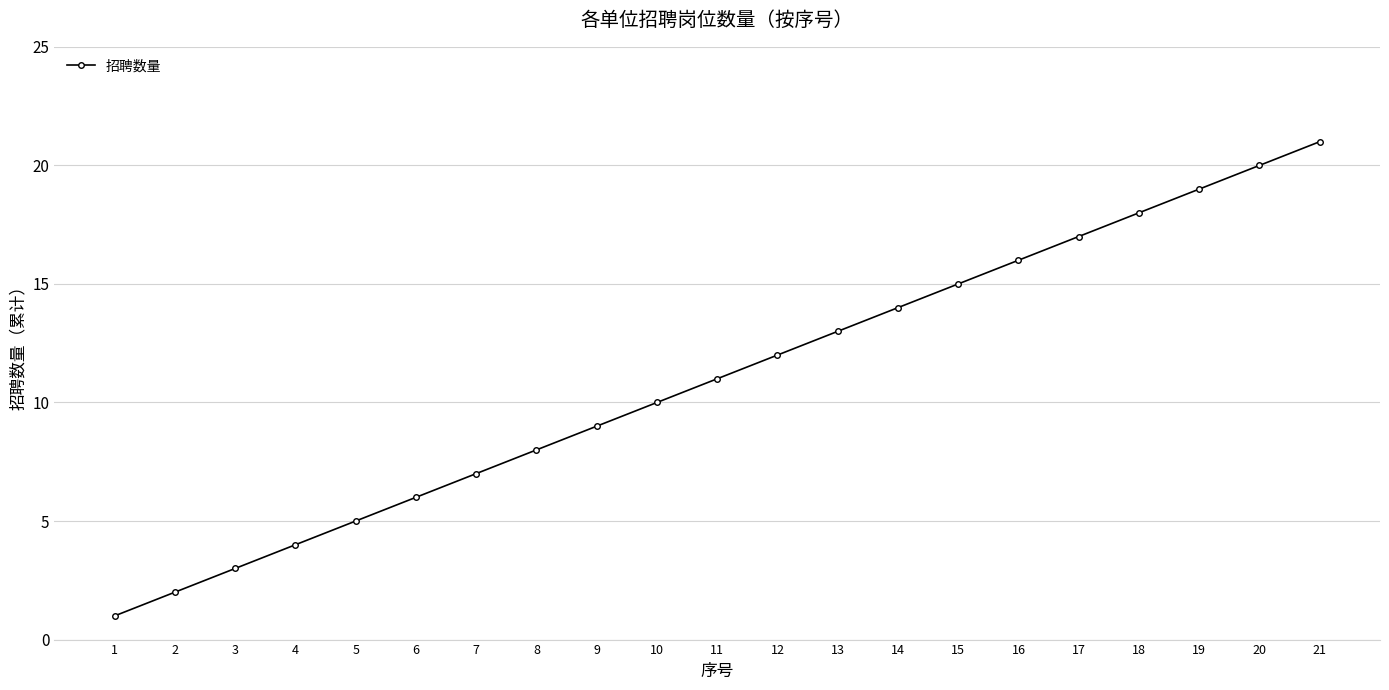

Between 2 and 3, which is larger?

3